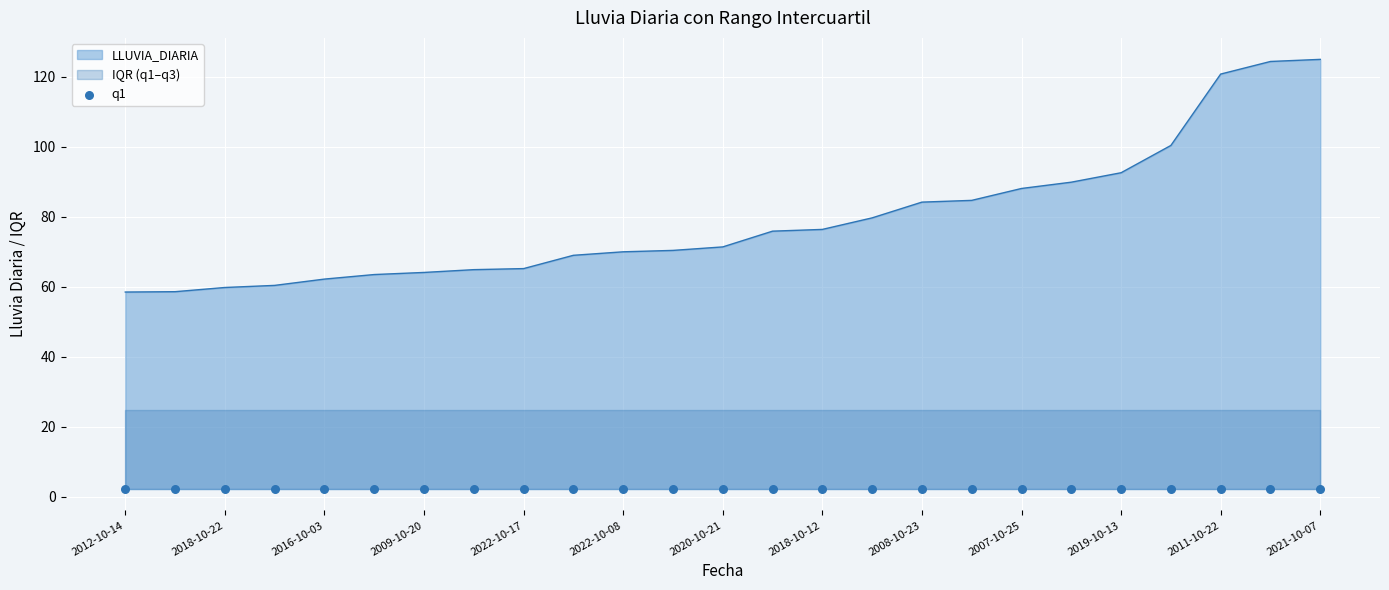

Which series reaches the minimum Y coordinate?

q1